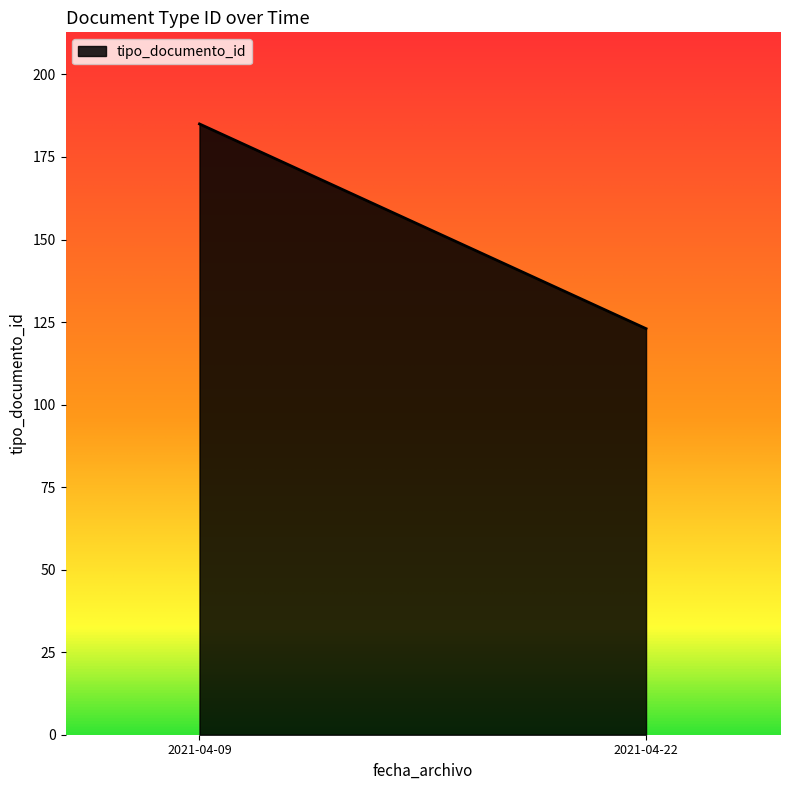

Rank the categories by value from lowest to highest.

2021-04-22, 2021-04-09